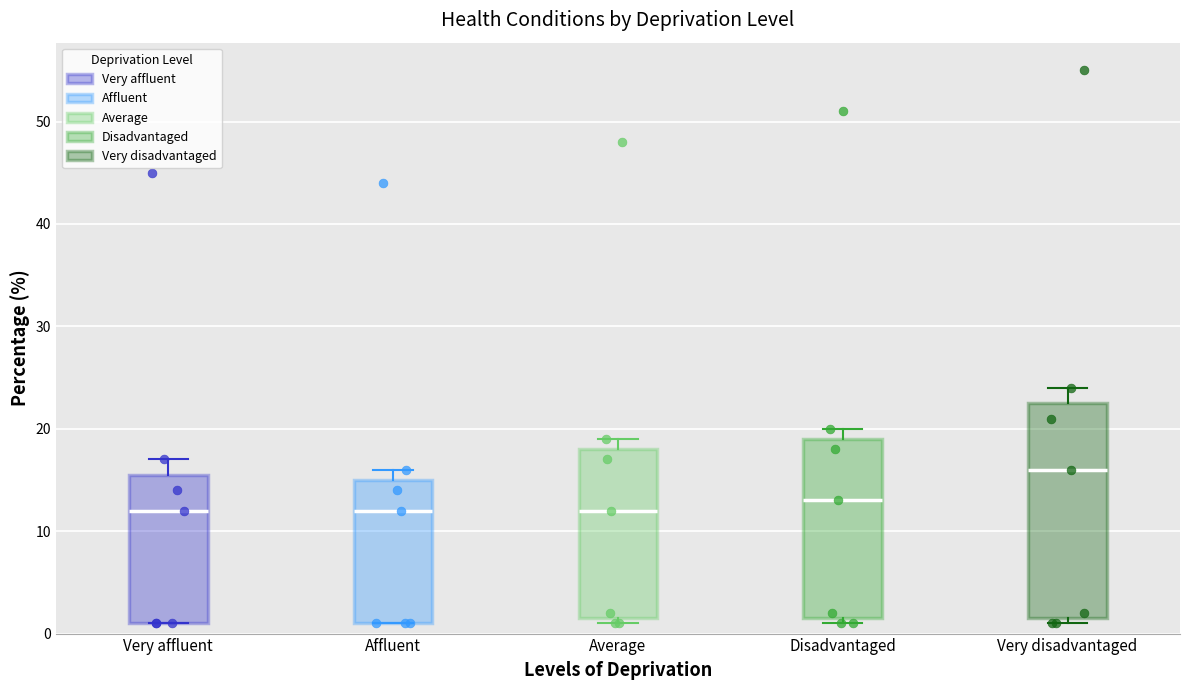

Reading left to right, read every box against the y-axis: the position of its median line, the range the box covers, and the ends of its whiskers. The values are not printed on the chart, so give them approximately, as read against the axis.

Very affluent: median 12, box 1 to 16, whiskers 1 to 17
Affluent: median 12, box 1 to 15, whiskers 1 to 16
Average: median 12, box 2 to 18, whiskers 1 to 19
Disadvantaged: median 13, box 2 to 19, whiskers 1 to 20
Very disadvantaged: median 16, box 2 to 23, whiskers 1 to 24